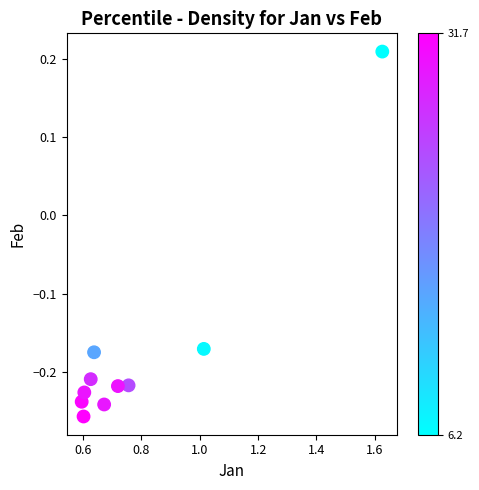

What is the range of Y values (max minus min)?

0.5